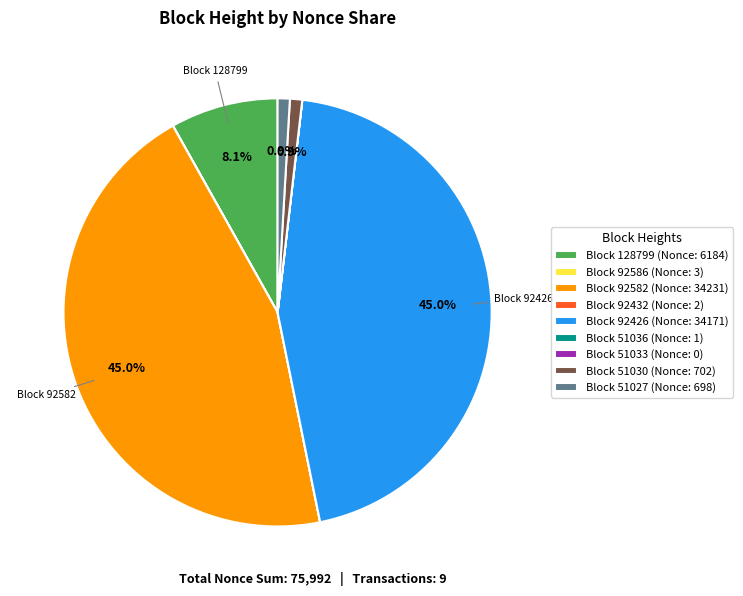

Between Block 92582 (Nonce: 34231) and Block 128799 (Nonce: 6184), which is larger?

Block 92582 (Nonce: 34231)